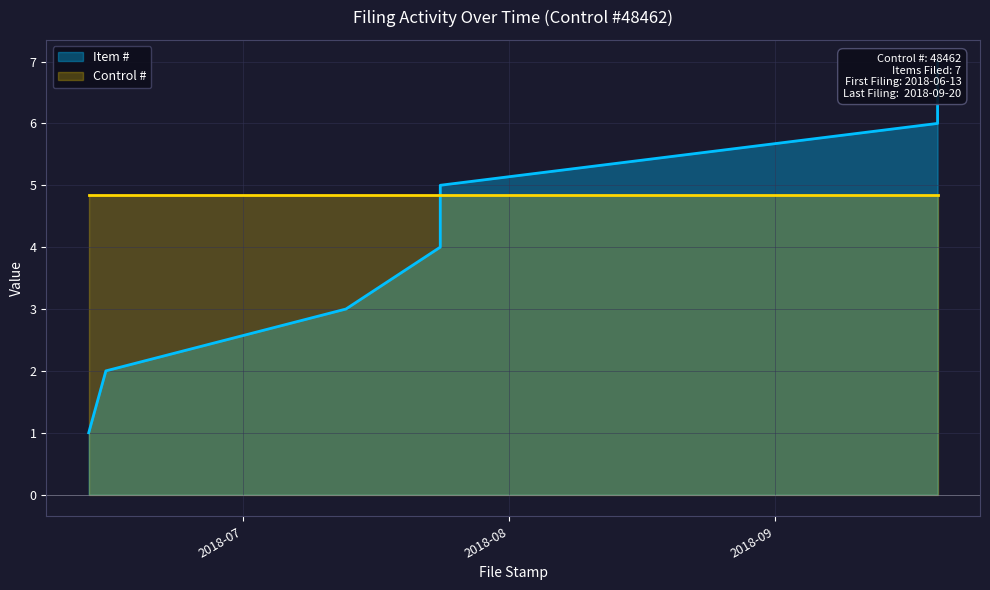

What is the label of the 3rd point from the left?

2018-07-13